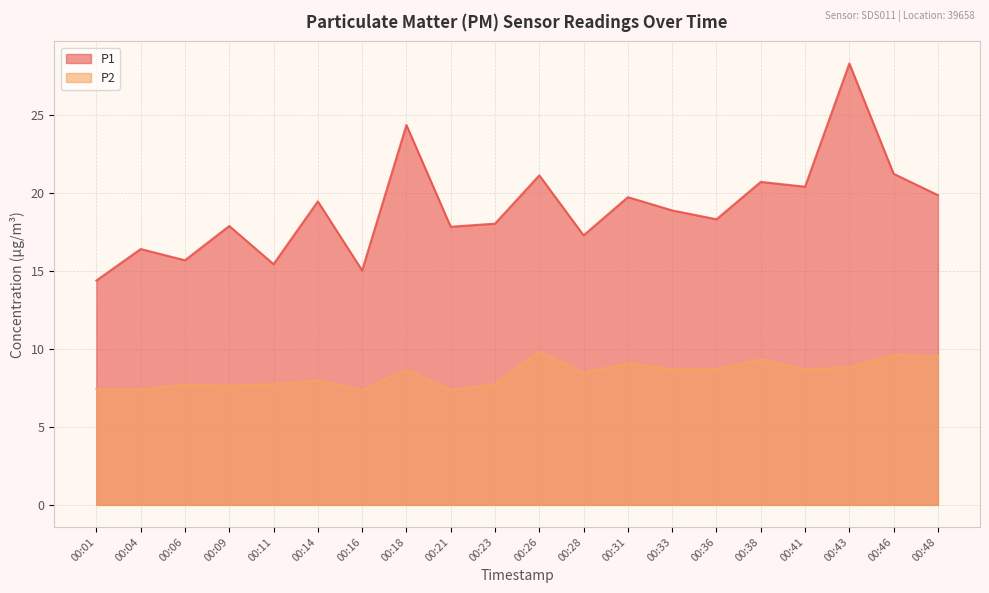

What is the greatest value displayed?

28.3